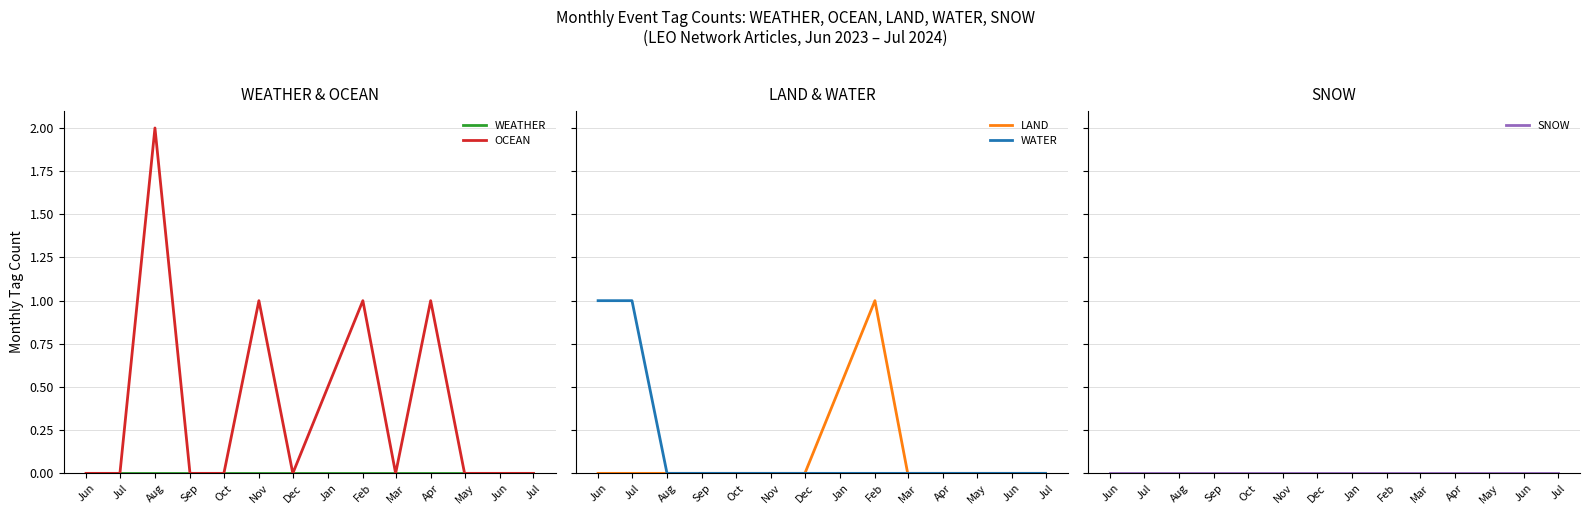

What are all the series names shown in the legend?

WEATHER, OCEAN, LAND, WATER, SNOW